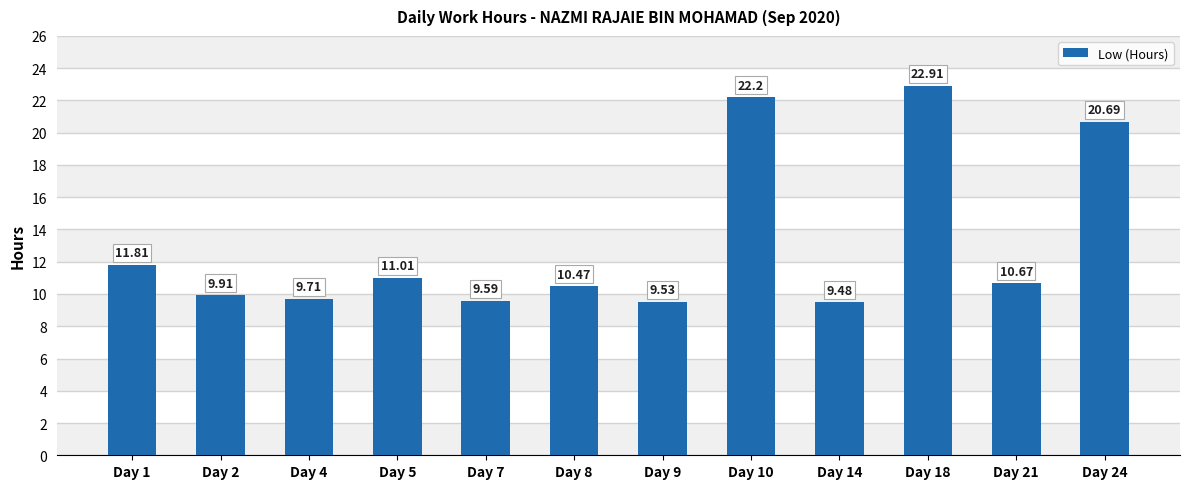

The chart shows a value of 9.7 at Day 4. True or false?

True